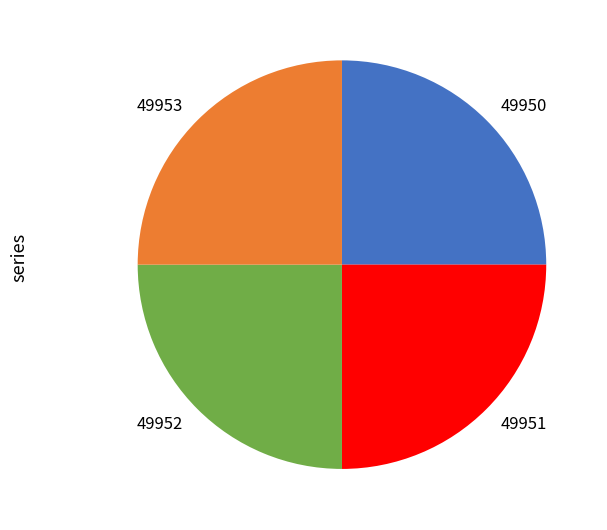

The 49950 slice represents 25% of the pie. True or false?

True